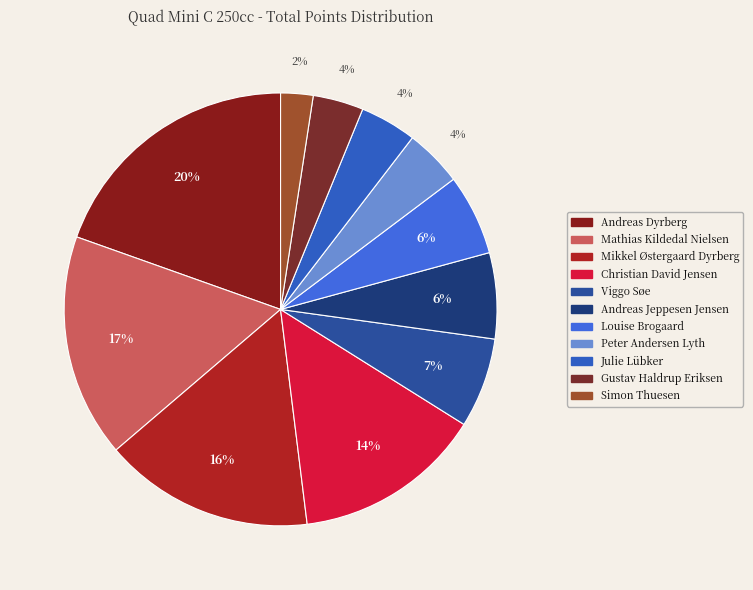

To the nearest percent, what portion does Mathias Kildedal Nielsen represent?

17%